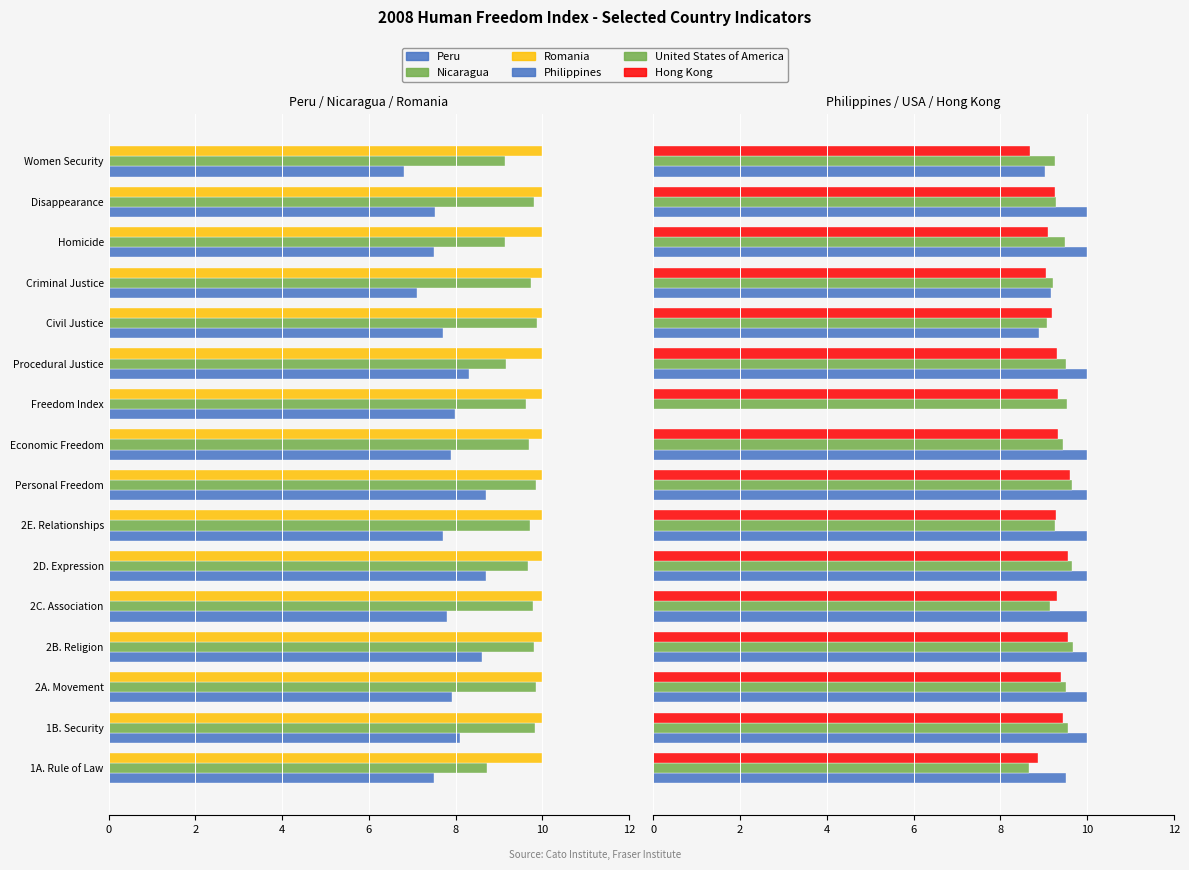

How many groups of bars are there?

16